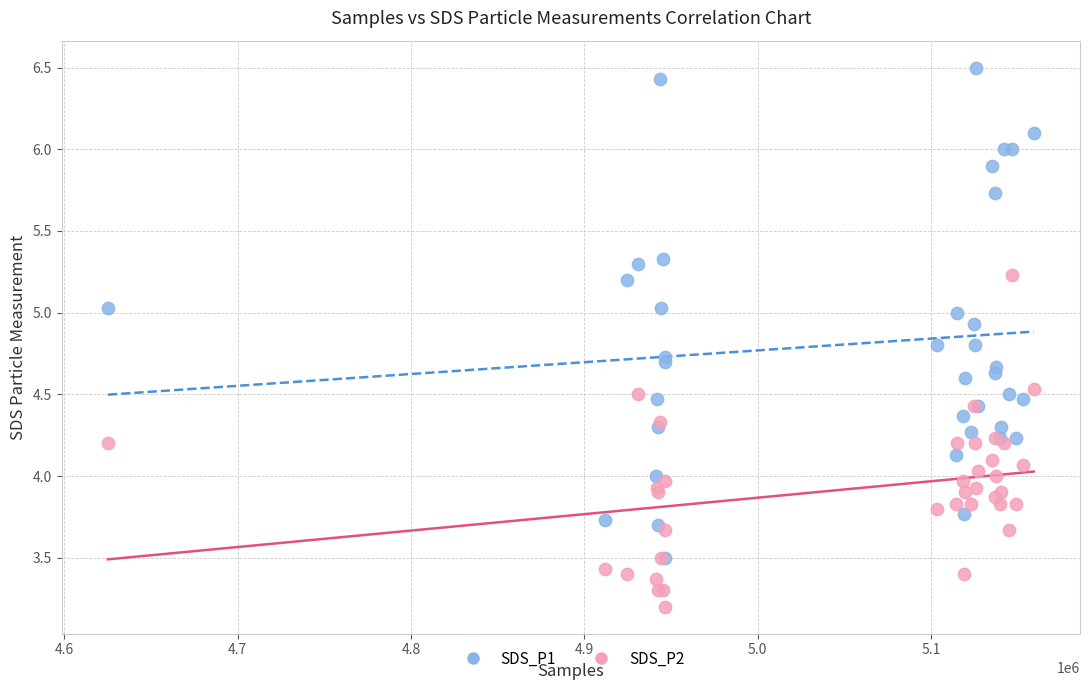

What are all the series names shown in the legend?

SDS_P1, SDS_P2